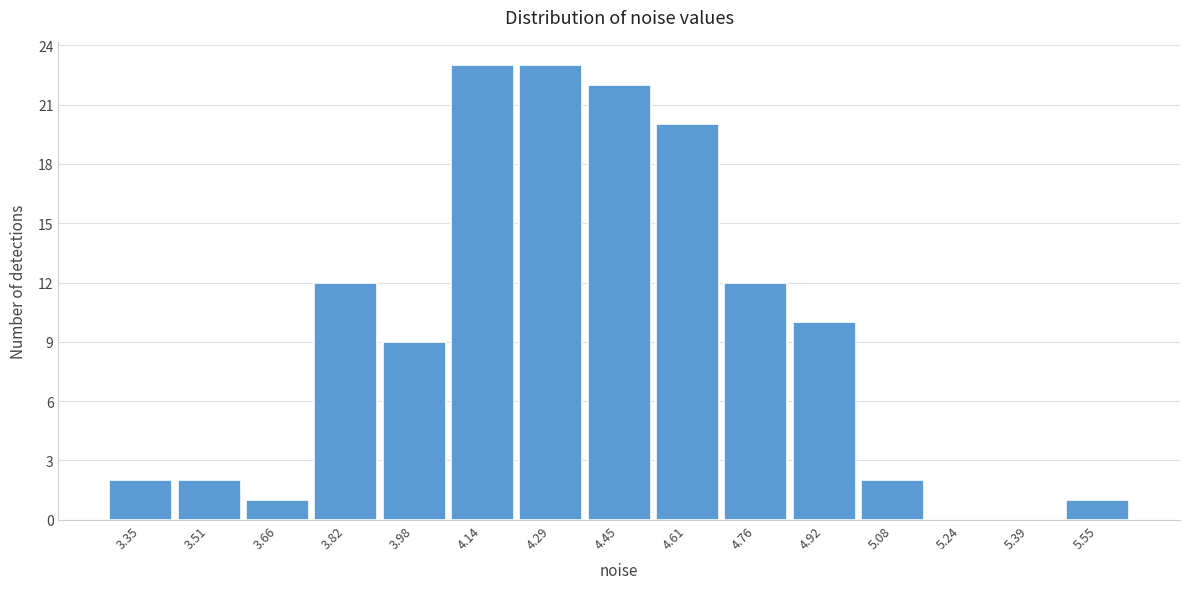

Reading left to right, transcribe all the data shown in this chart.

3.35=2	3.51=2	3.66=1	3.82=12	3.98=9	4.14=23	4.29=23	4.45=22	4.61=20	4.76=12	4.92=10	5.08=2	5.24=0	5.39=0	5.55=1